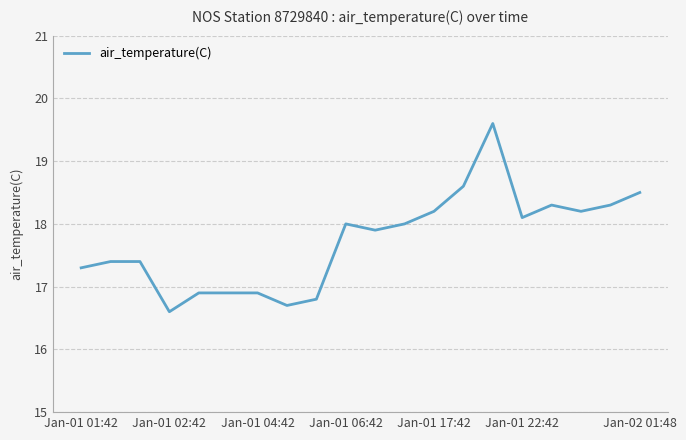

What is the difference between the maximum and minimum values?

3.0